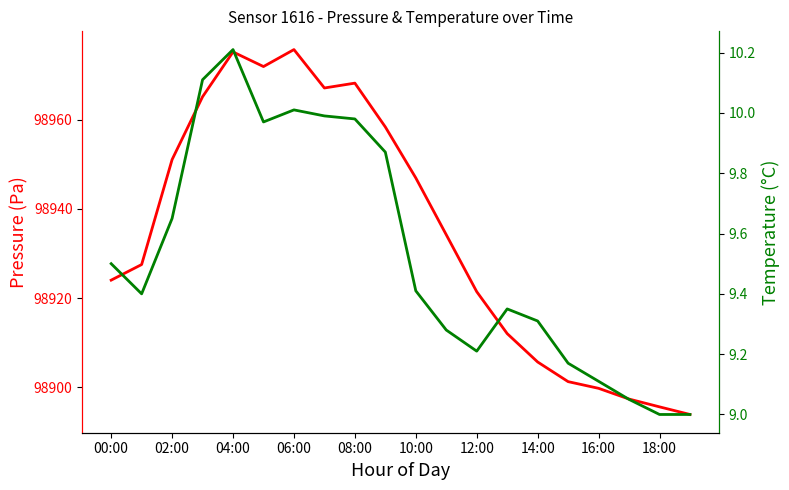

True or false: temperature and pressure cross at least once.

False